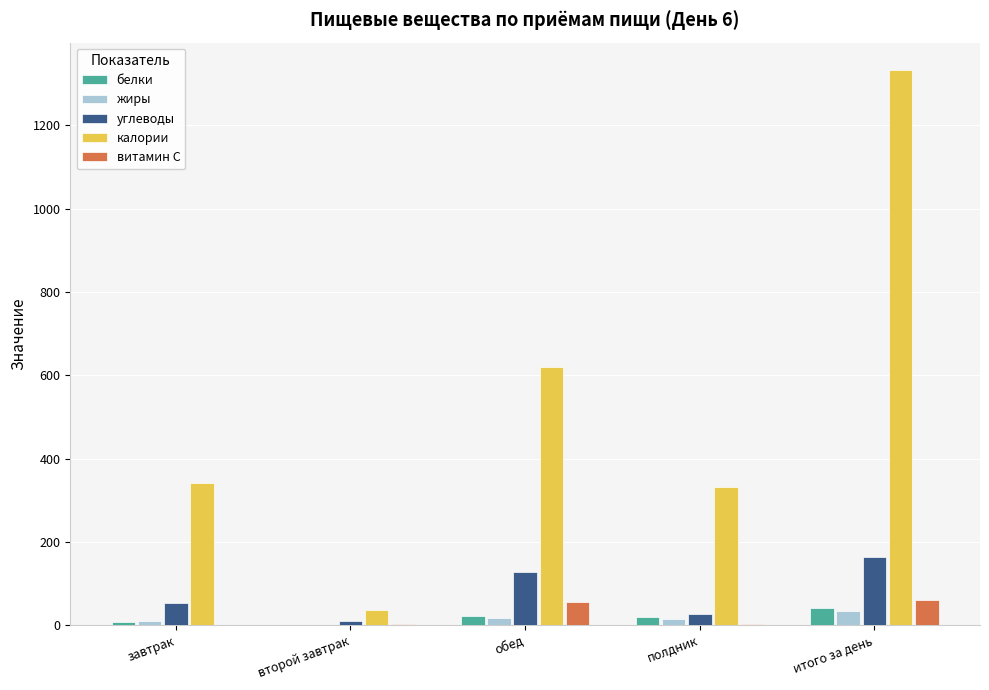

Is it true that углеводы equals 35.6 at итого за день?

False